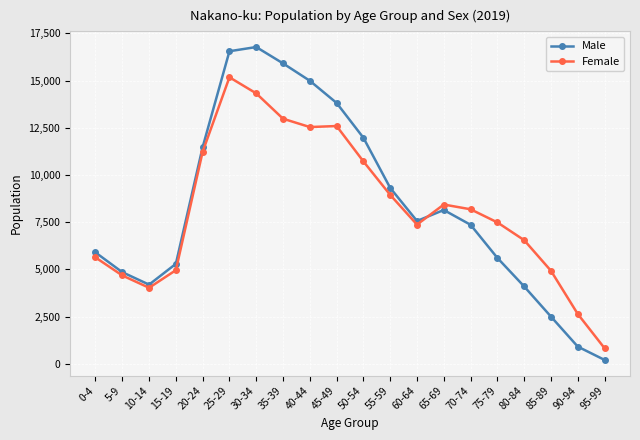

How many lines are shown in the chart?

2